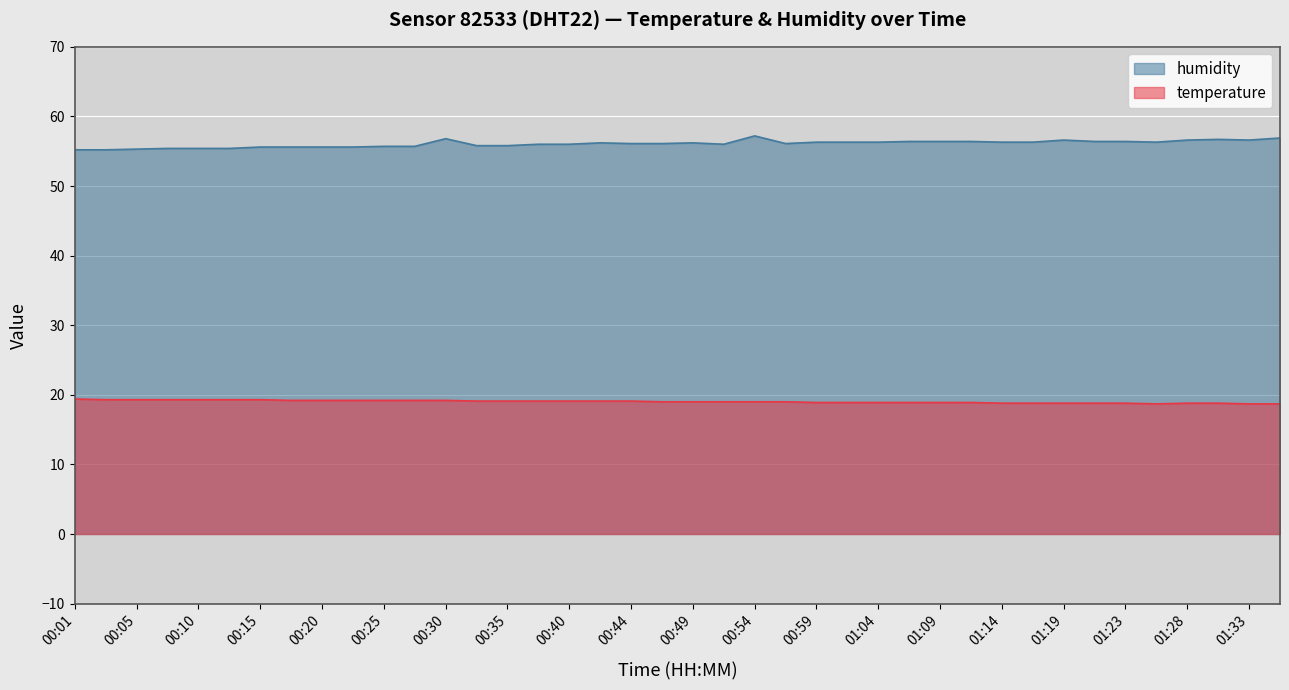

How many interior local valleys does the temperature series have?

1